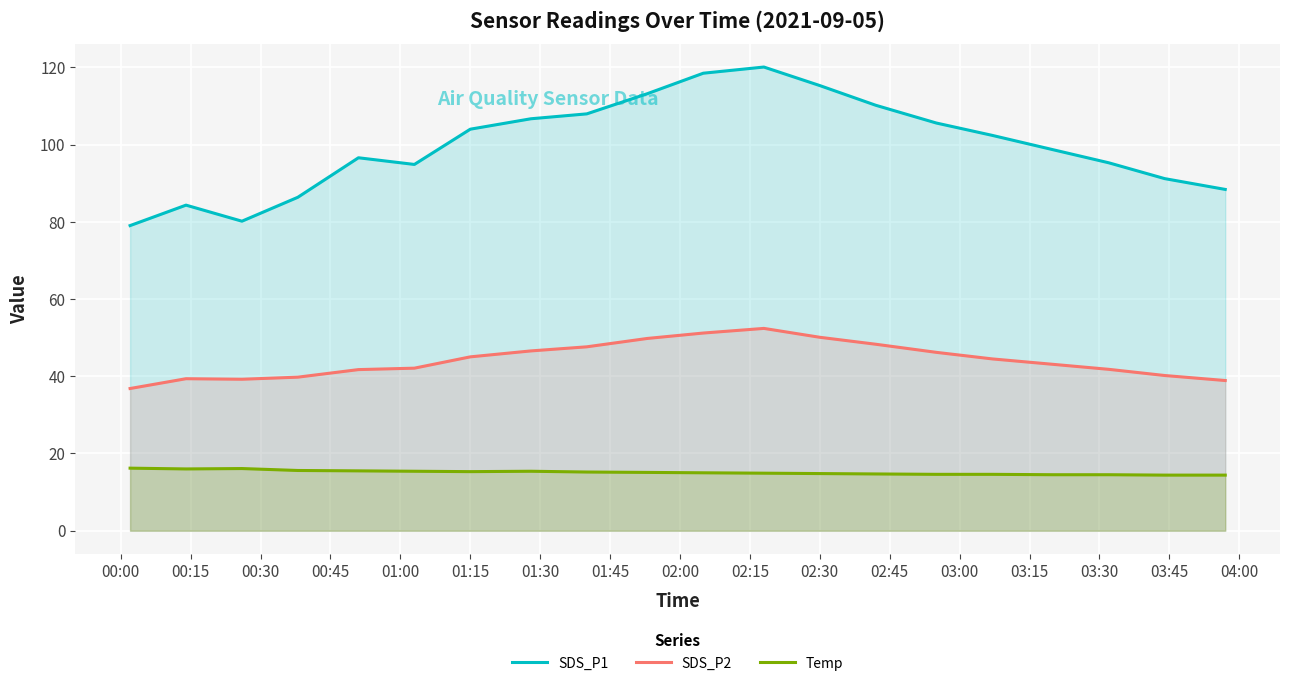

True or false: Temp and SDS_P1 intersect in this chart.

False